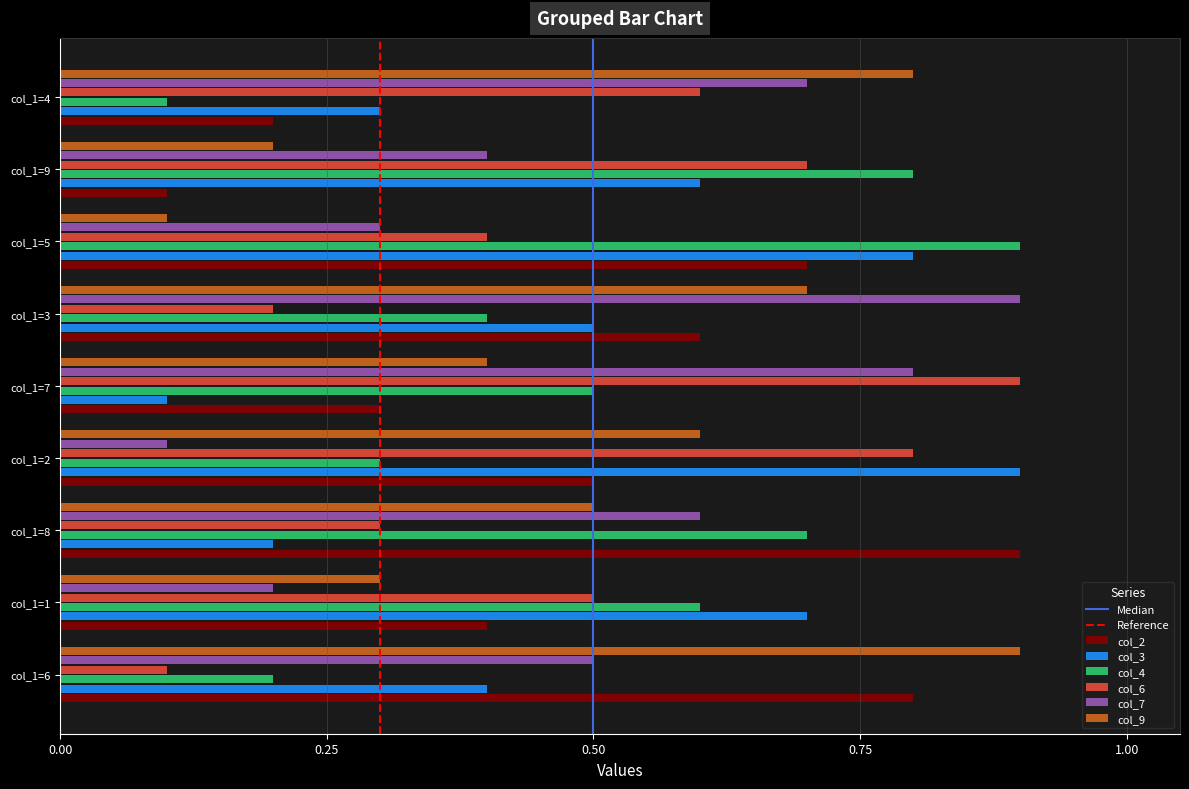

What is the sum of all col_9 values?

4.5